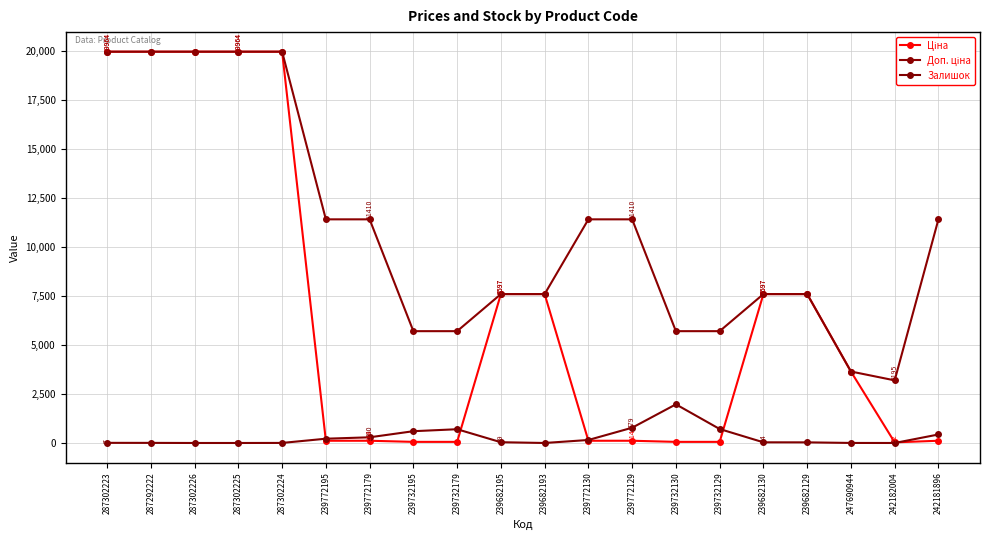

List the series in order of their peak value, lowest first.

Залишок, Ціна, Доп. ціна